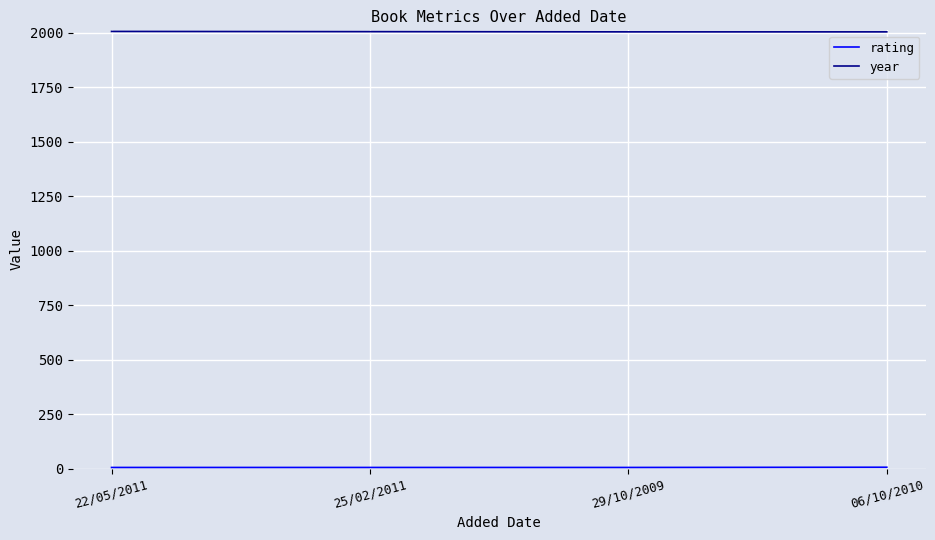

Which series has the largest total across all categories?

year